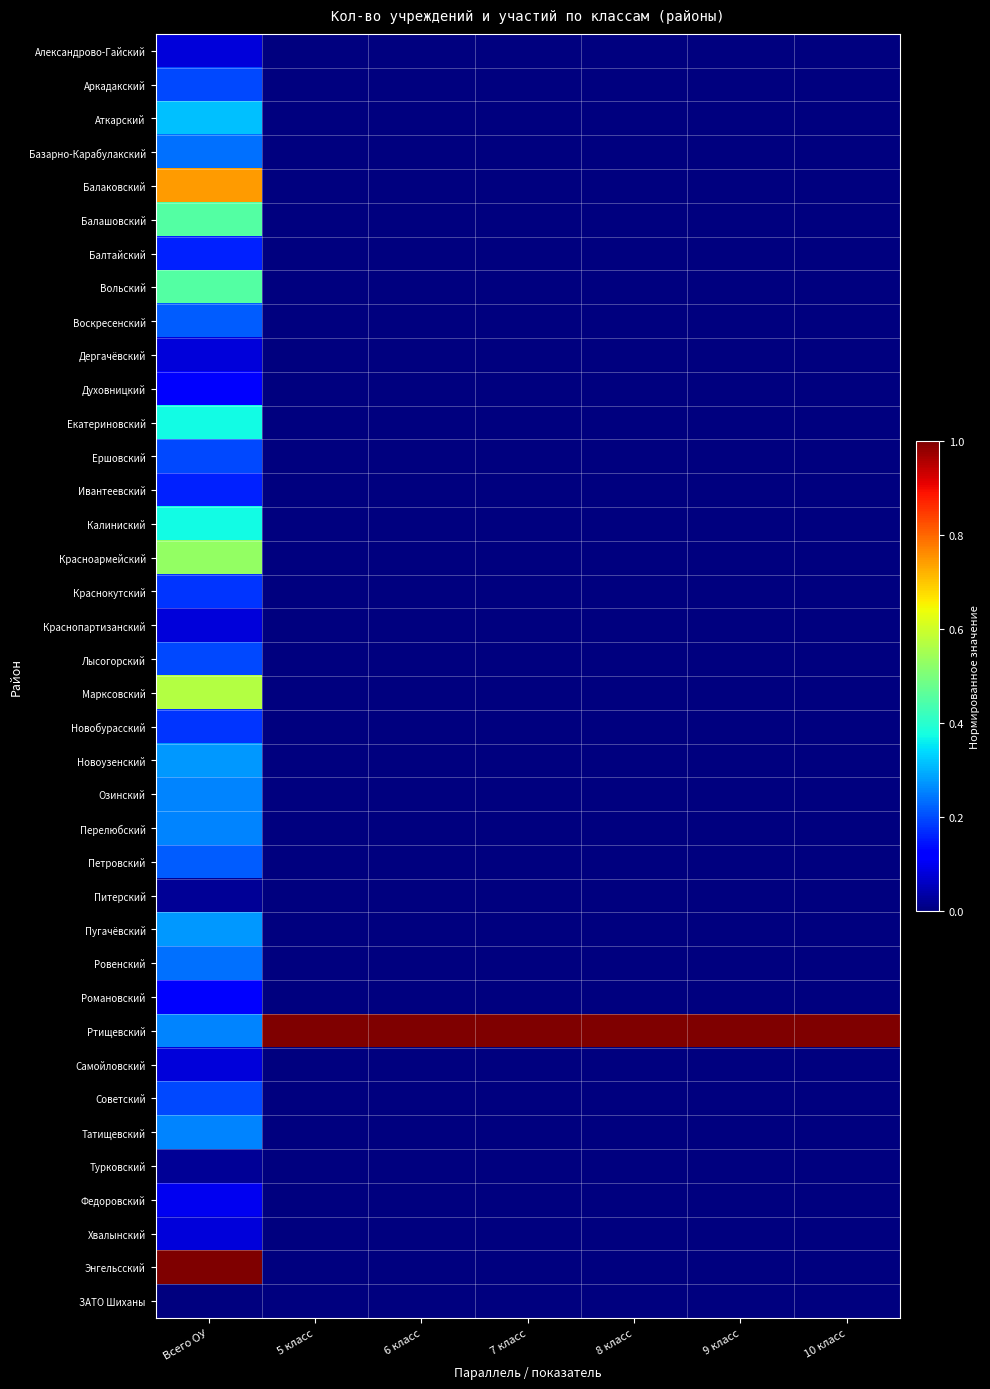

At 9 класс, list the series in order from smallest to largest.

Александрово-Гайский, Аркадакский, Аткарский, Базарно-Карабулакский, Балаковский, Балашовский, Балтайский, Вольский, Воскресенский, Дергачёвский, Духовницкий, Екатериновский, Ершовский, Ивантеевский, Калиниский, Красноармейский, Краснокутский, Краснопартизанский, Лысогорский, Марксовский, Новобурасский, Новоузенский, Озинский, Перелюбский, Петровский, Питерский, Пугачёвский, Ровенский, Романовский, Самойловский, Советский, Татищевский, Турковский, Федоровский, Хвалынский, Энгельсский, ЗАТО Шиханы, Ртищевский